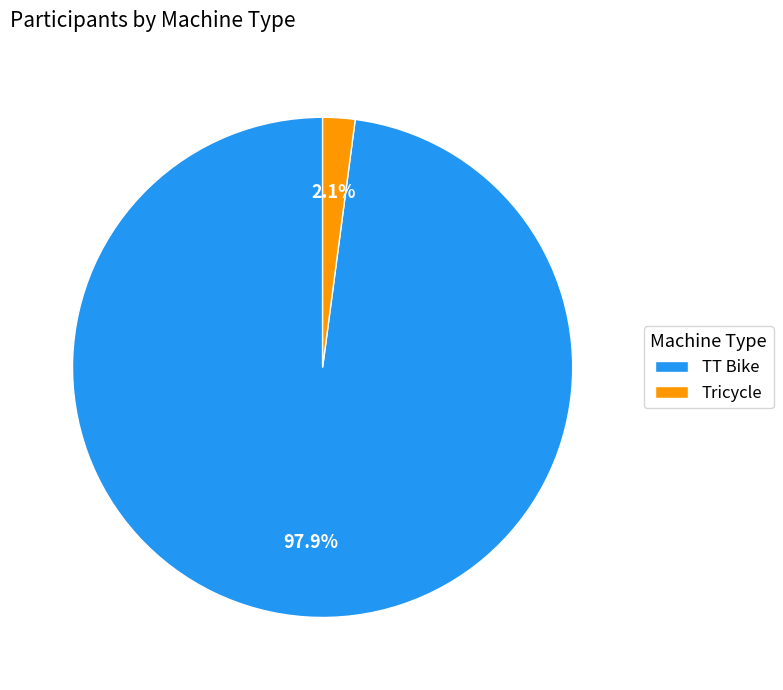

To the nearest percent, what is the combined percentage of Tricycle and TT Bike?

100%